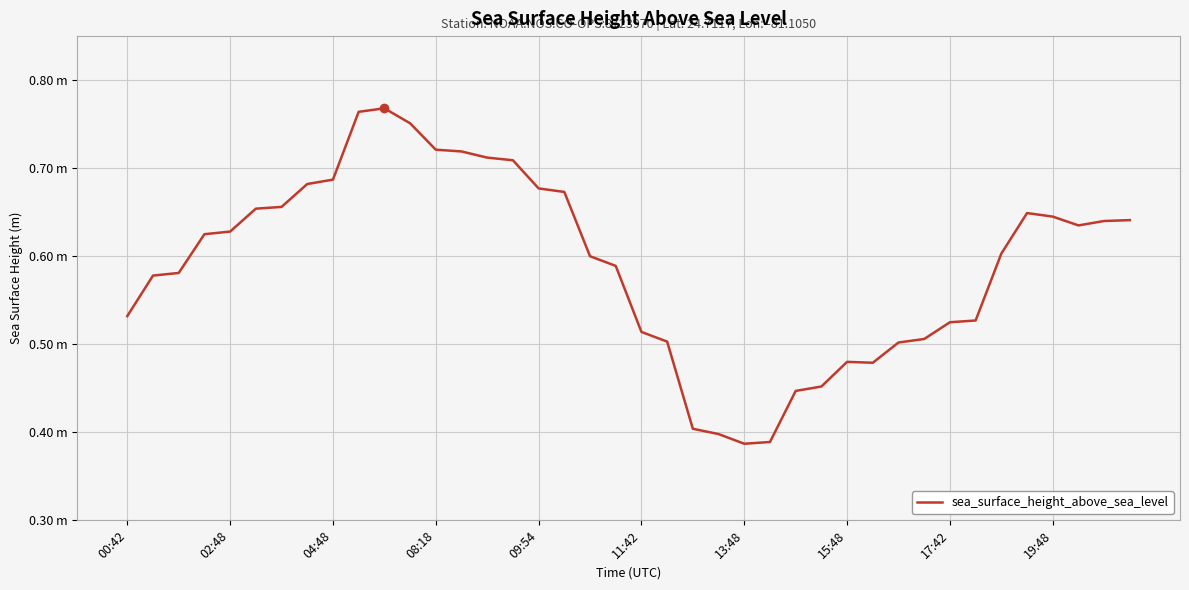

Is this an area chart (filled region under the line)?

No